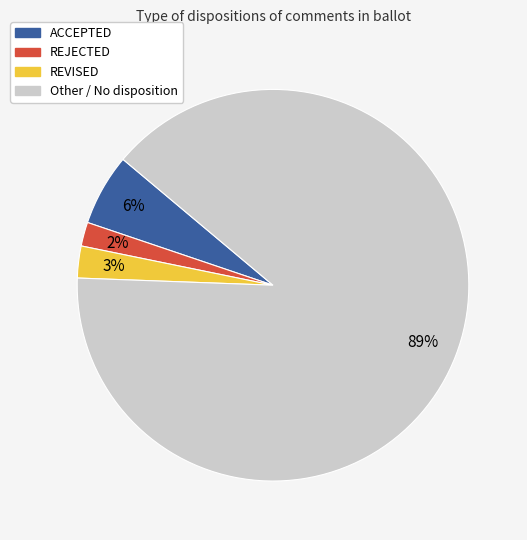

To the nearest percent, what is the combined percentage of REVISED and Other?

92%